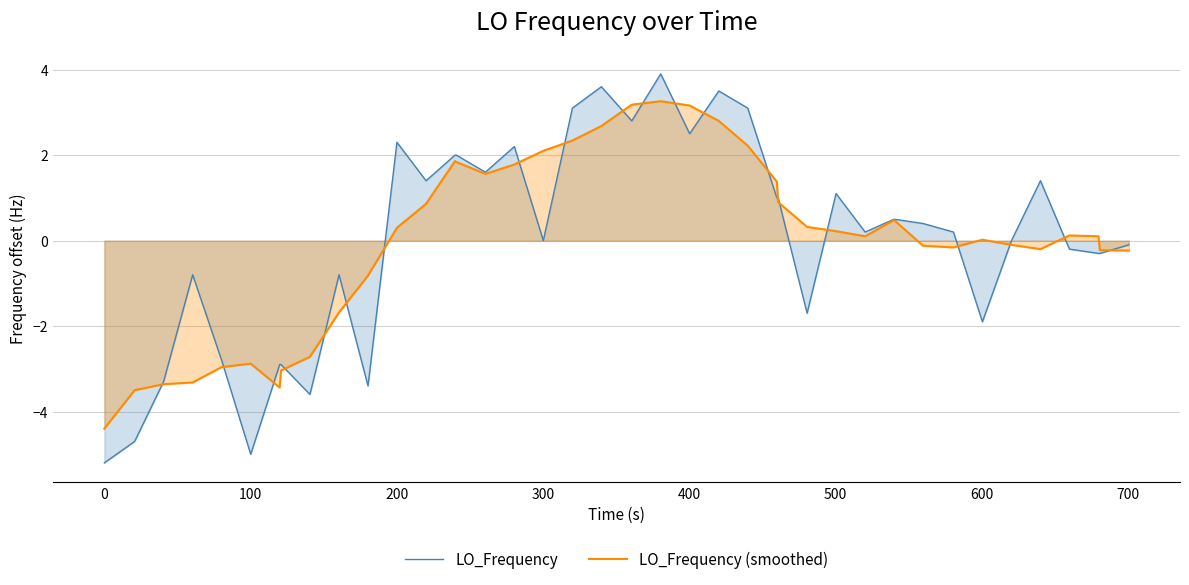

What is the smallest value displayed?

-5.2